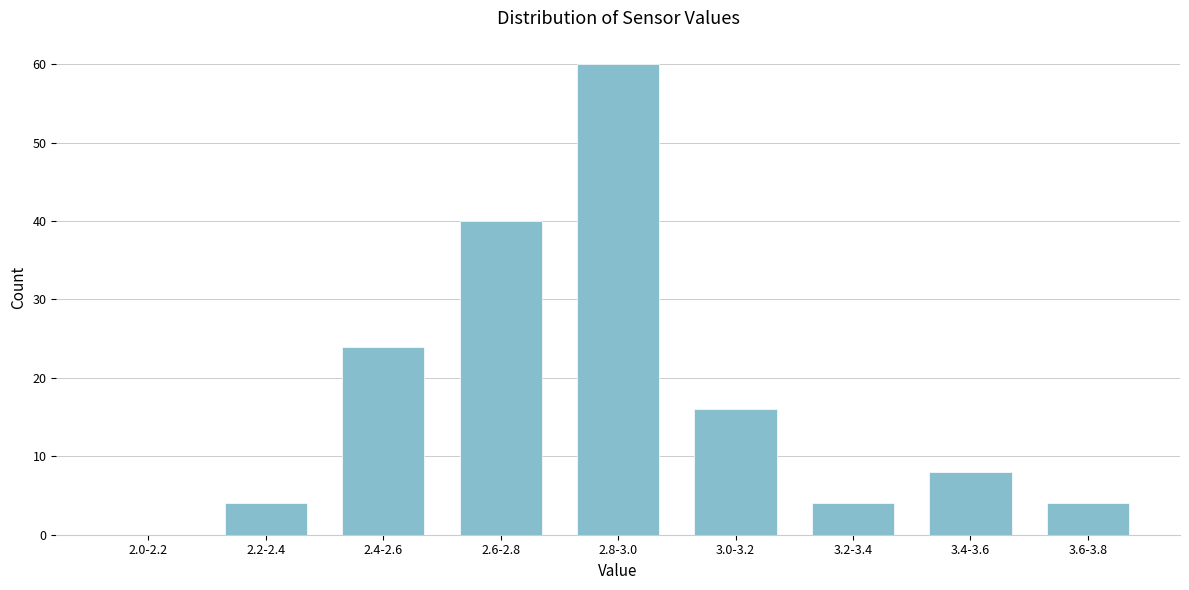

Reading left to right, transcribe all the data shown in this chart.

2.0-2.2=0	2.2-2.4=4	2.4-2.6=24	2.6-2.8=40	2.8-3.0=60	3.0-3.2=16	3.2-3.4=4	3.4-3.6=8	3.6-3.8=4